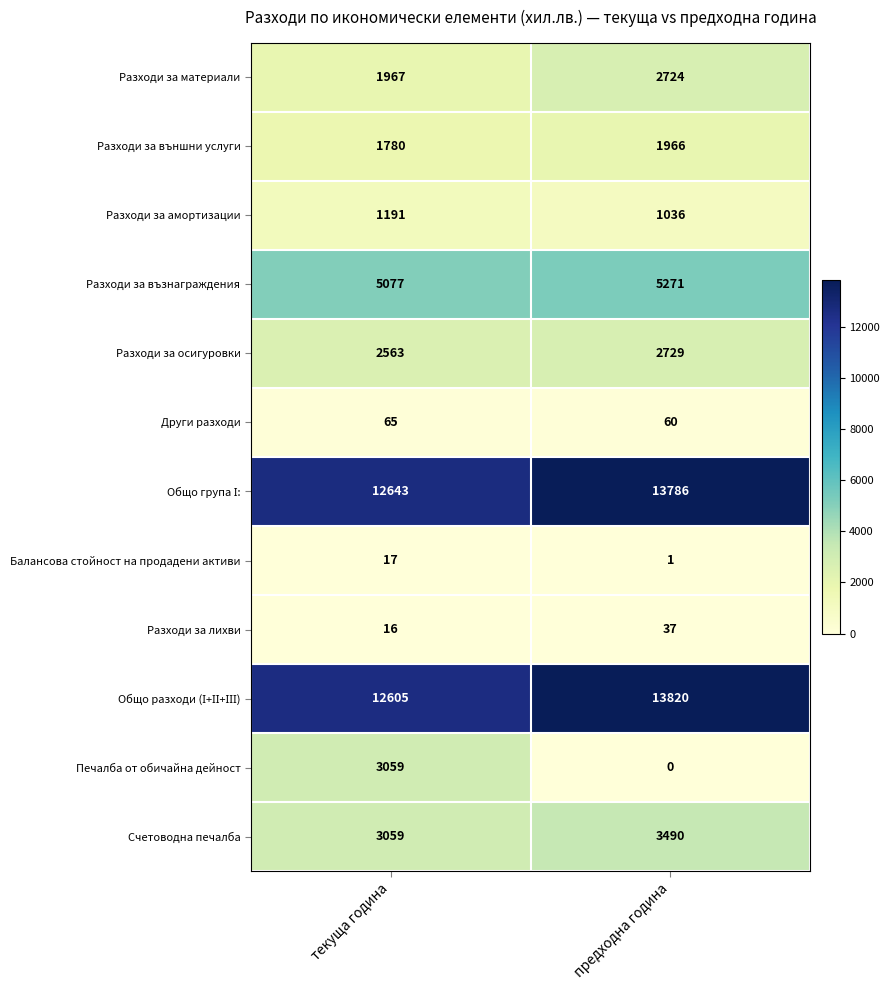

Rank the categories by Счетоводна печалба value from lowest to highest.

текуща година, предходна година